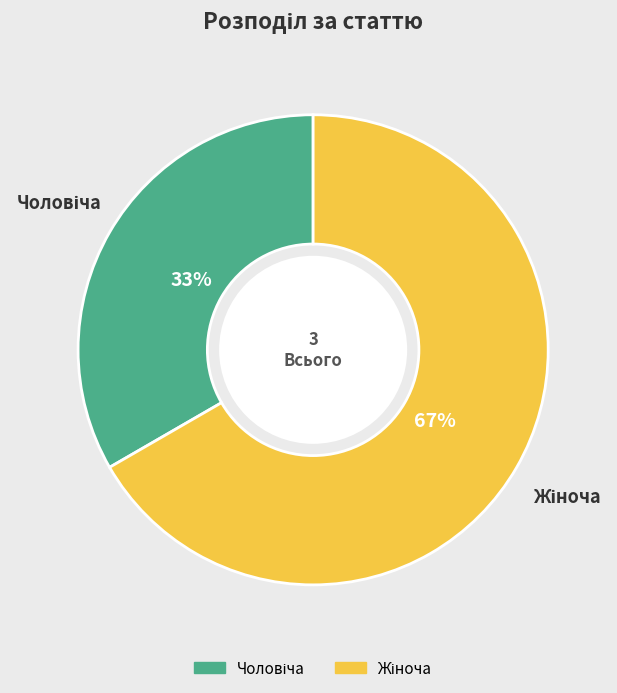

Does any single category account for the majority?

Yes